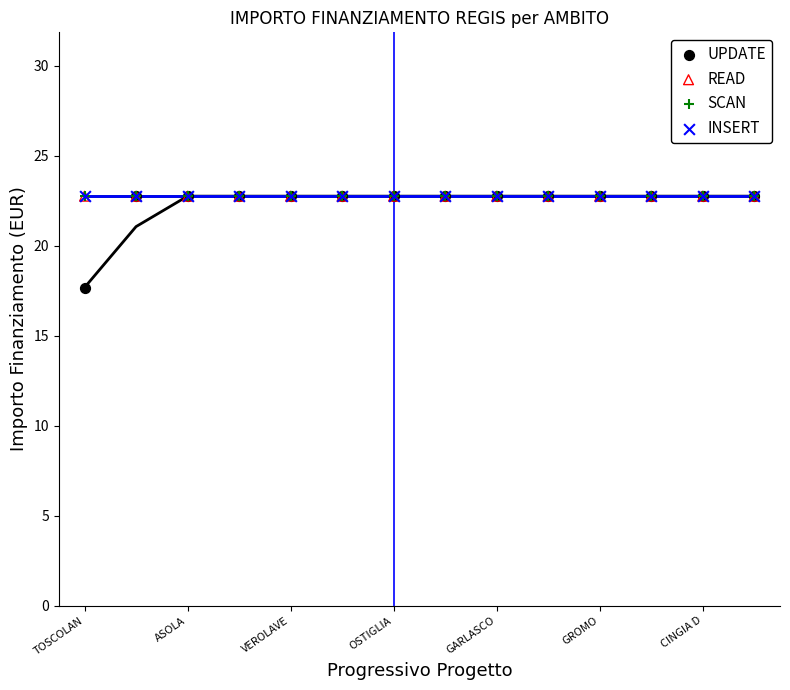

Which series reaches the maximum Y coordinate?

UPDATE